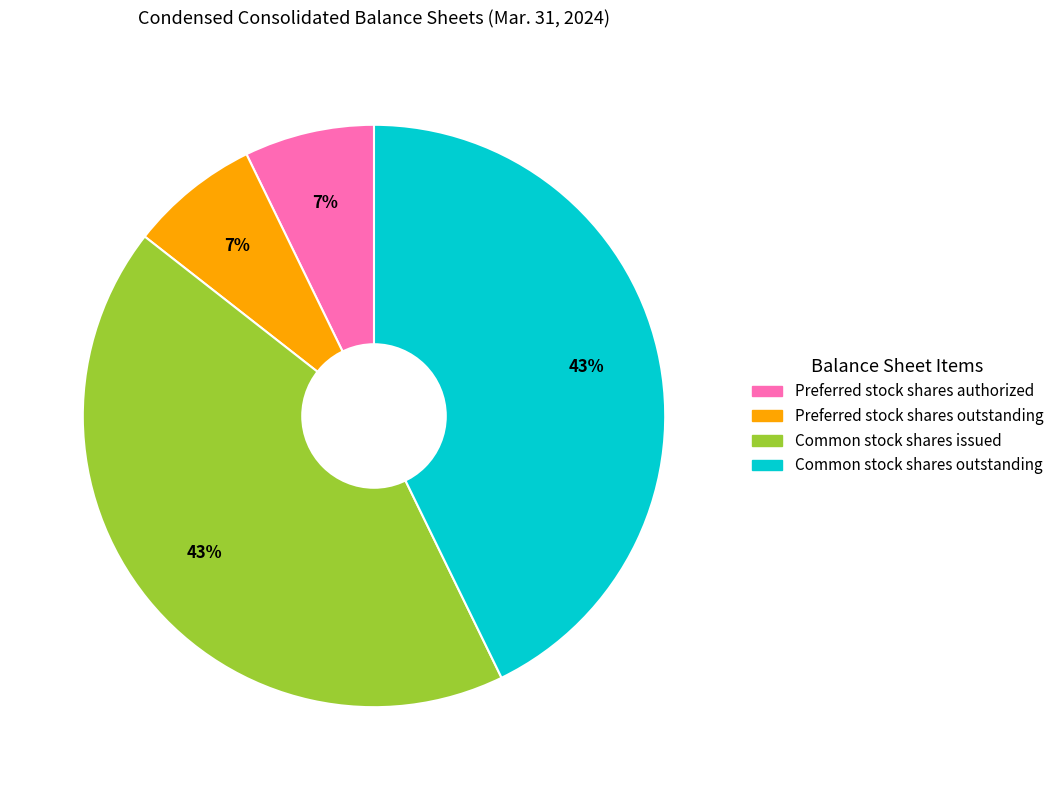

Does Preferred stock shares outstanding represent more than half of the total?

No